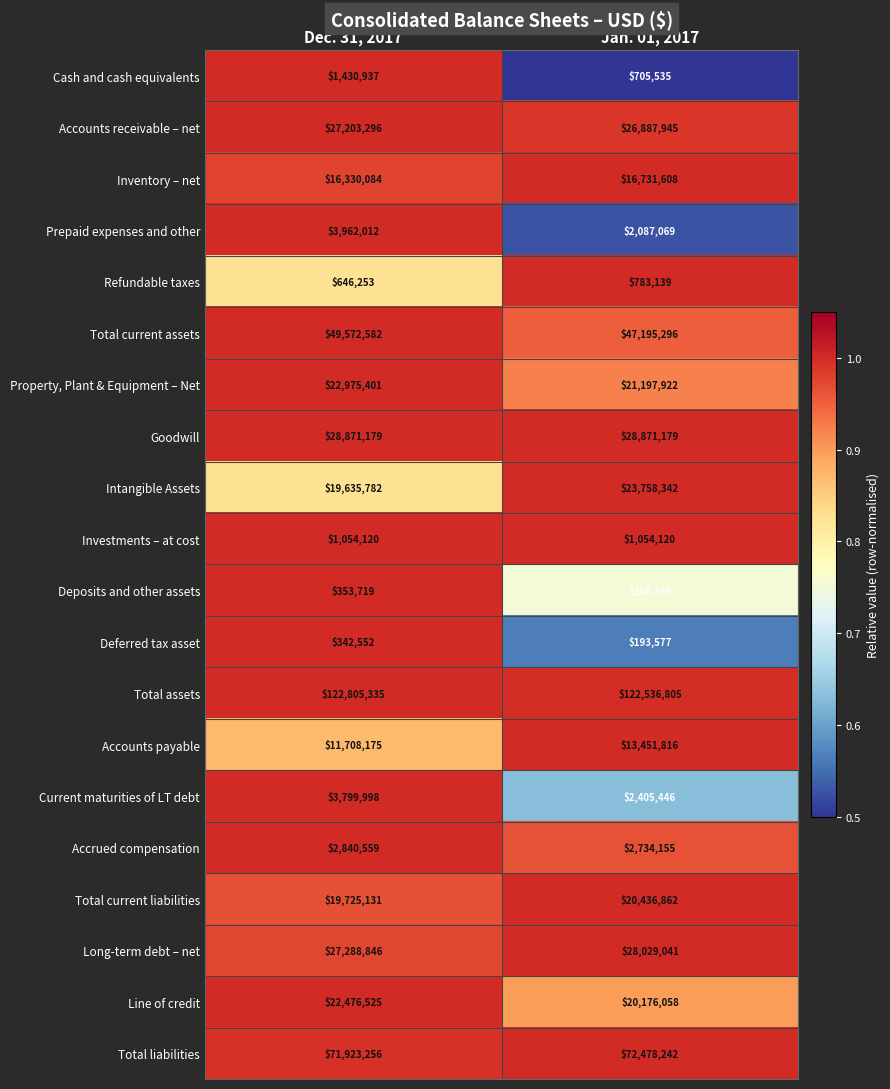

Where is Refundable taxes nearest to the value 714696?

Dec. 31, 2017